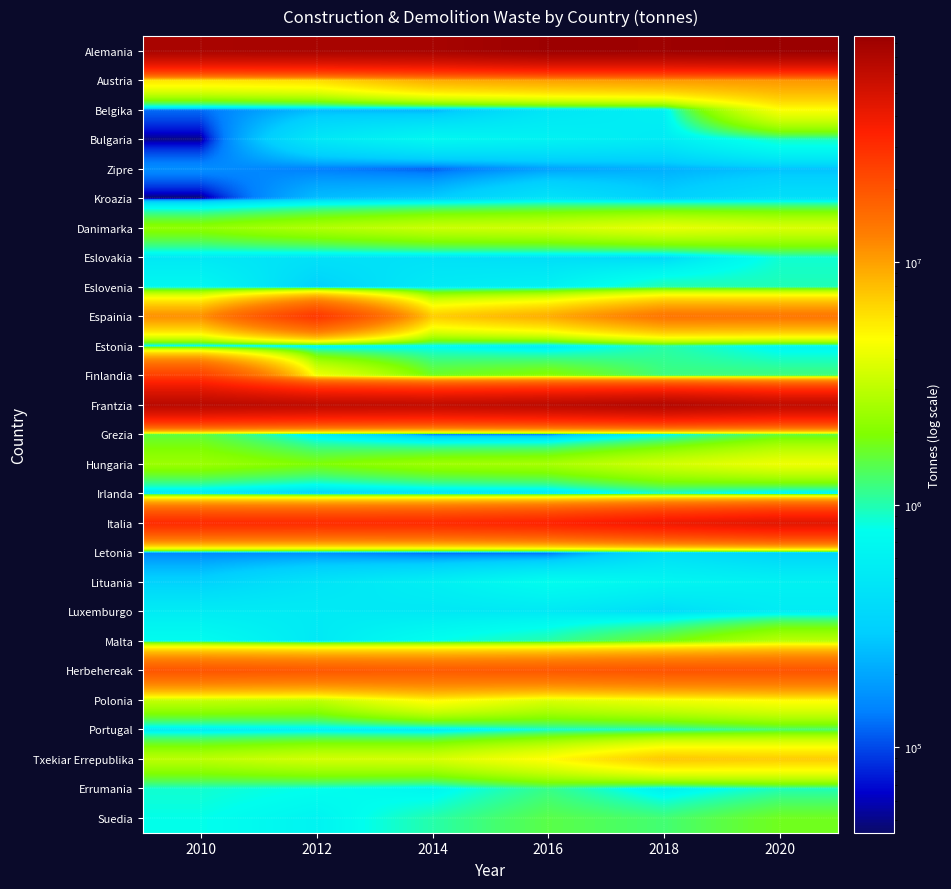

Which label corresponds to the largest value in the chart?

2020